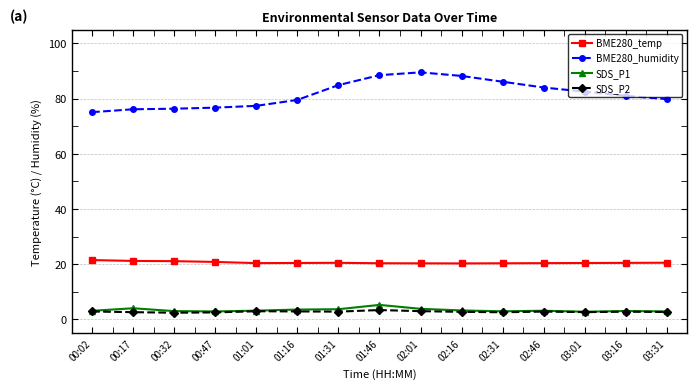

What is the difference between the maximum and minimum values in the BME280_humidity series?

14.4